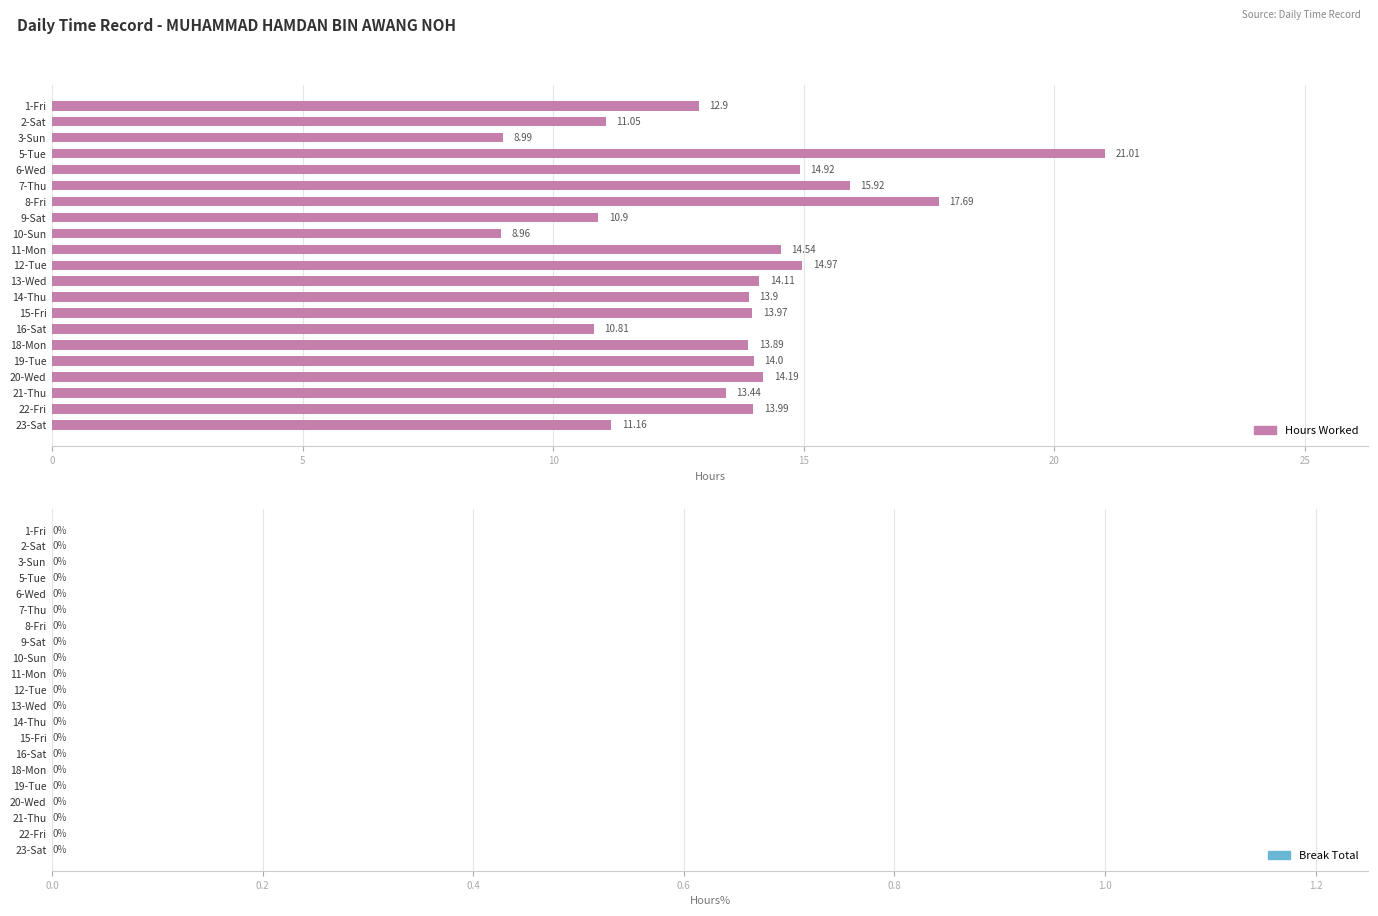

Are the bars horizontal?

Yes